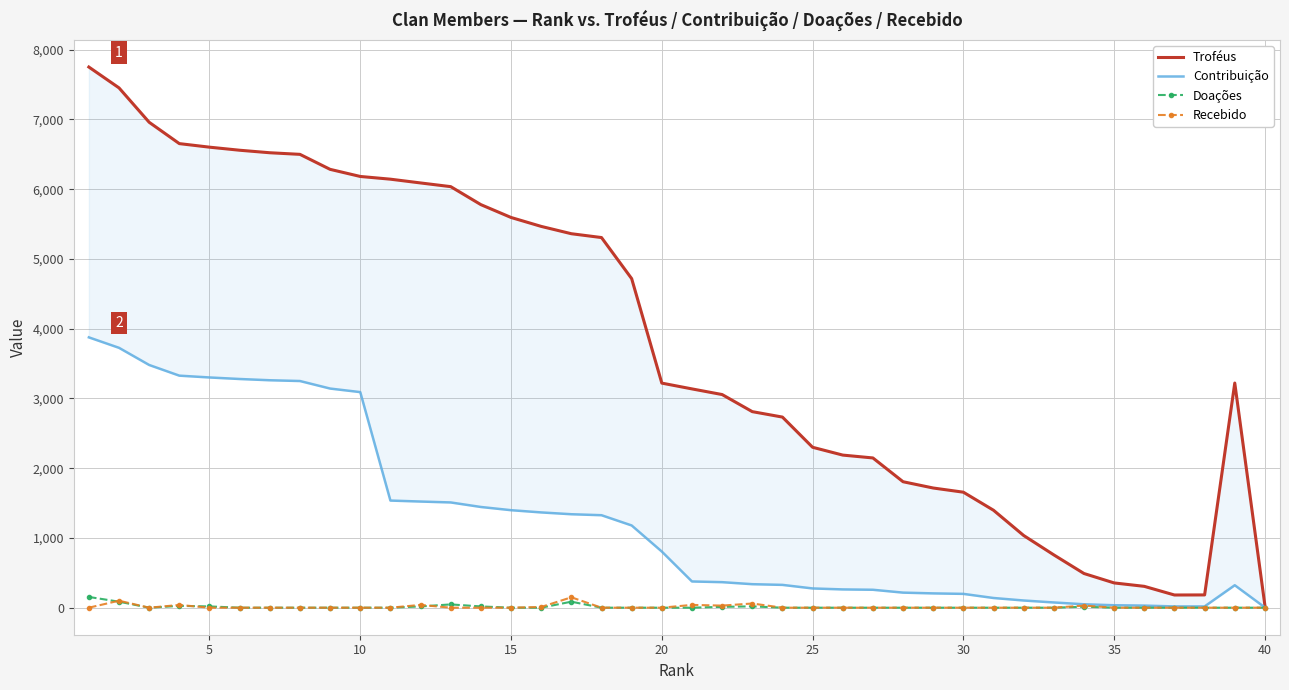

The value of Recebido at 15 is 0. True or false?

True